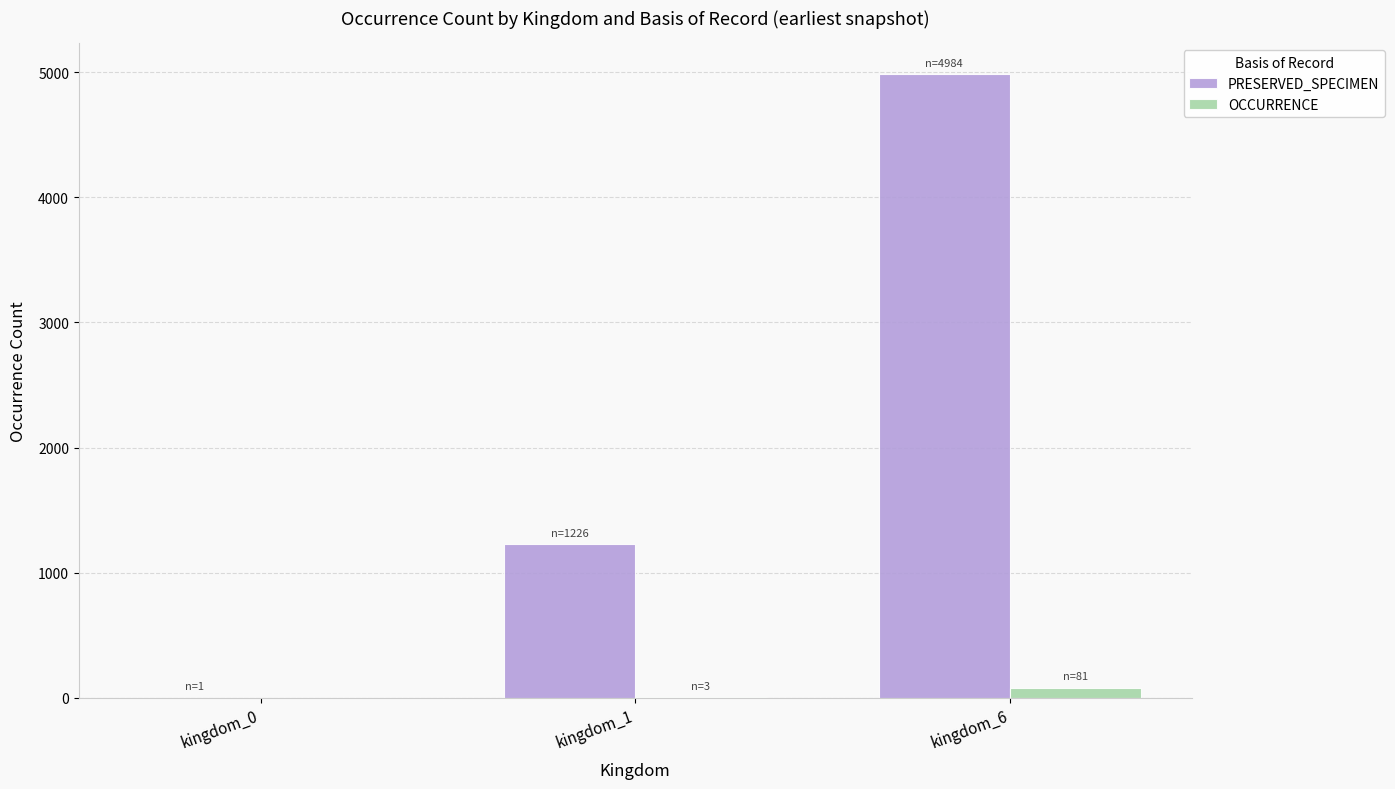

How many groups of bars are there?

3